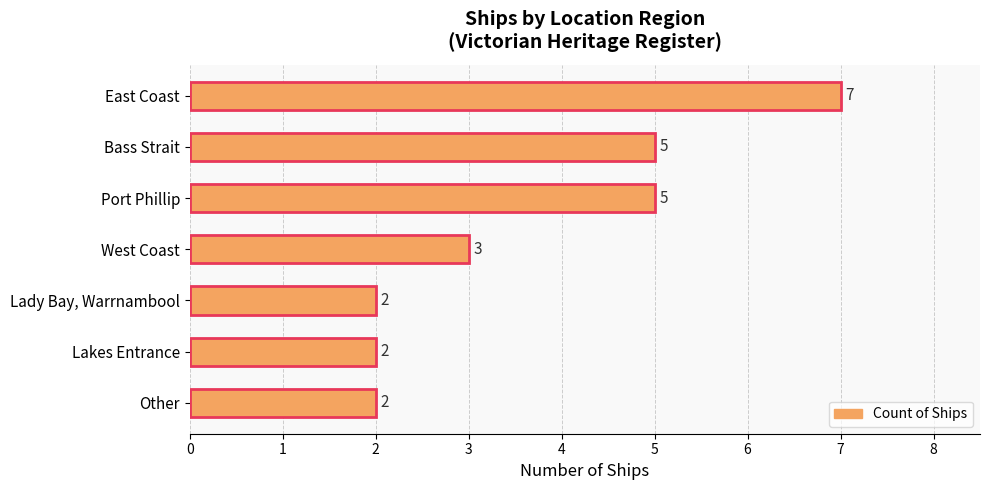

Reading bottom to top, transcribe all the data shown in this chart.

Other=2	Lakes Entrance=2	Lady Bay, Warrnambool=2	West Coast=3	Port Phillip=5	Bass Strait=5	East Coast=7